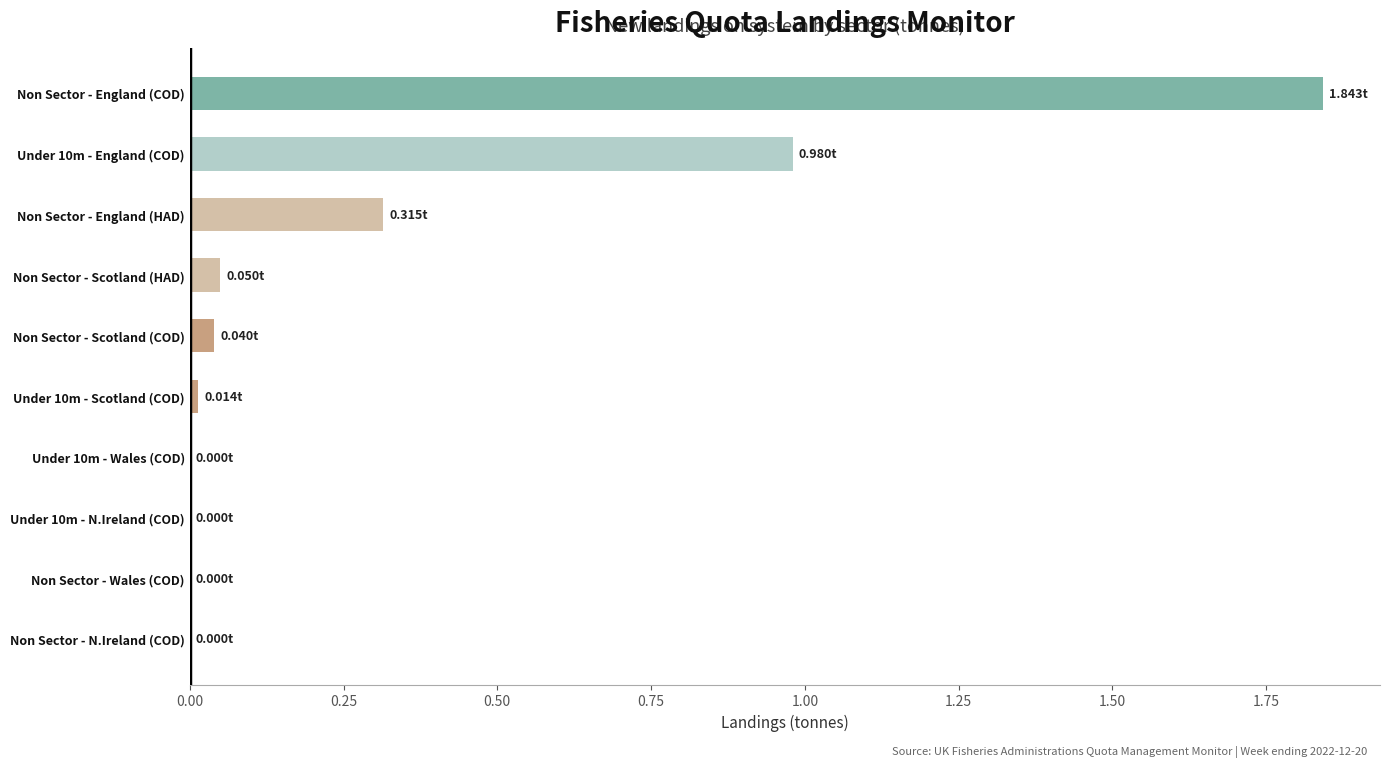

What is the sum of the values at Non Sector - England (HAD) and Non Sector - England (COD)?

2.2